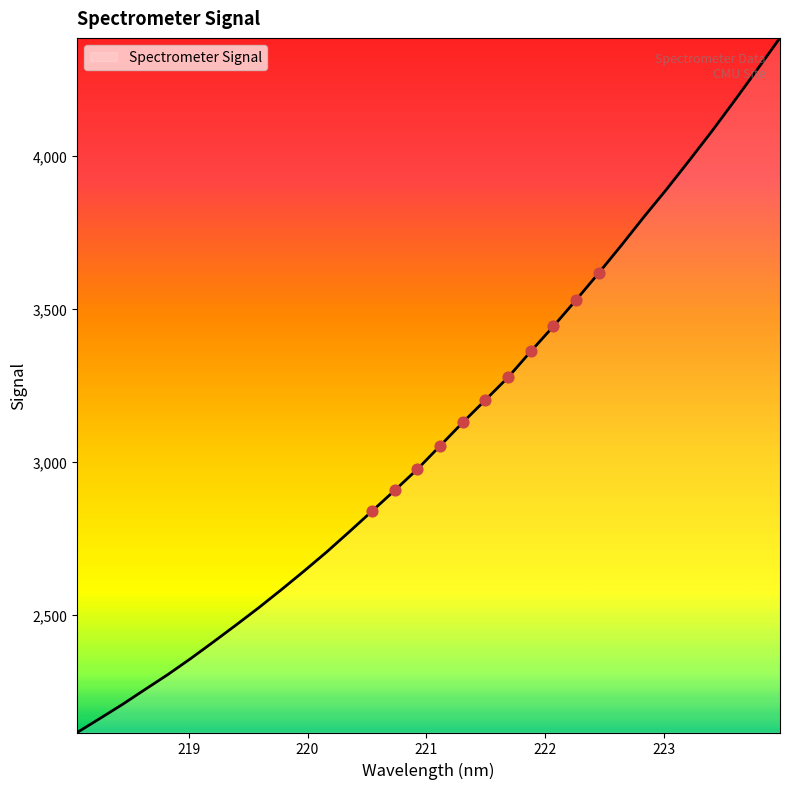

Is this an area chart (filled region under the line)?

Yes